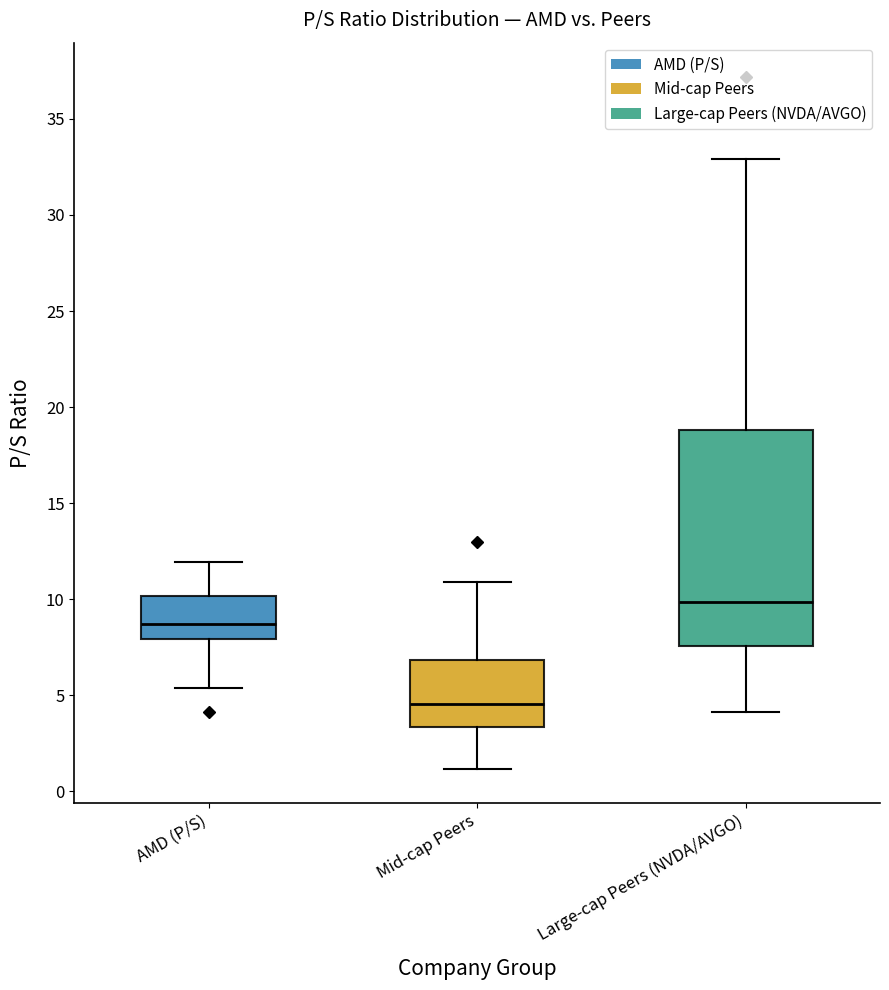

Which box's median line is the highest?

Large-cap Peers (NVDA/AVGO)